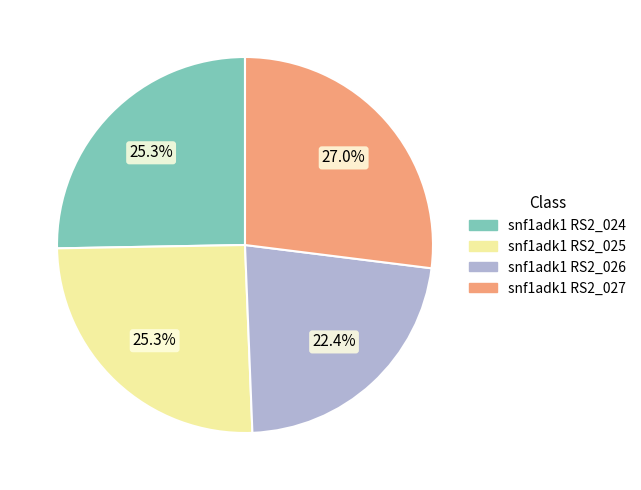

Is there a majority slice in this chart?

No